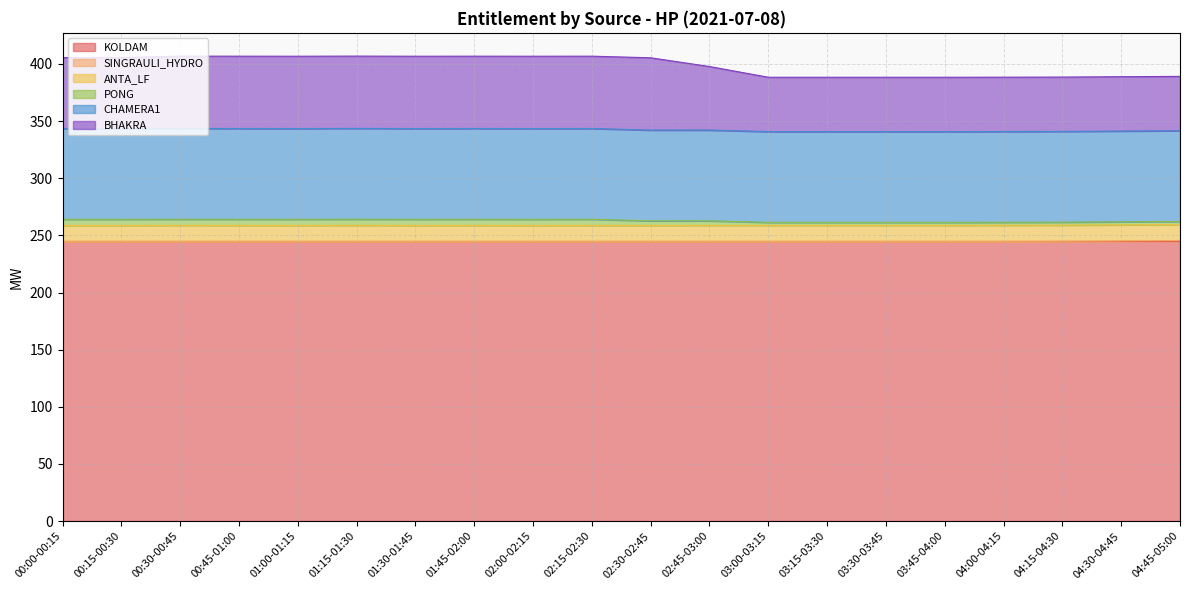

Which series changed the most between 00:00-00:15 and 04:00-04:15?

BHAKRA